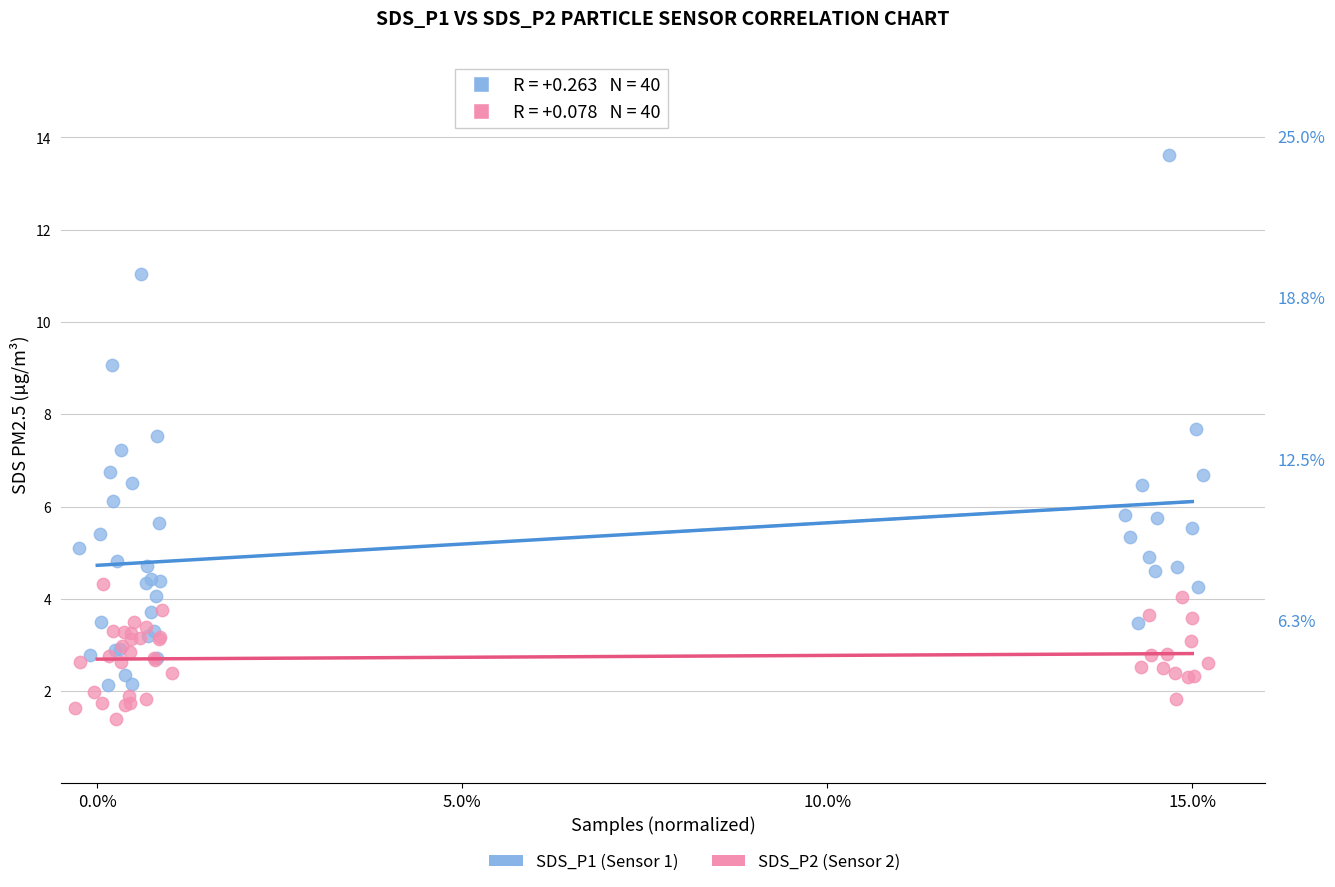

Which series contains the lowest Y value?

SDS_P2 (Sensor 2)